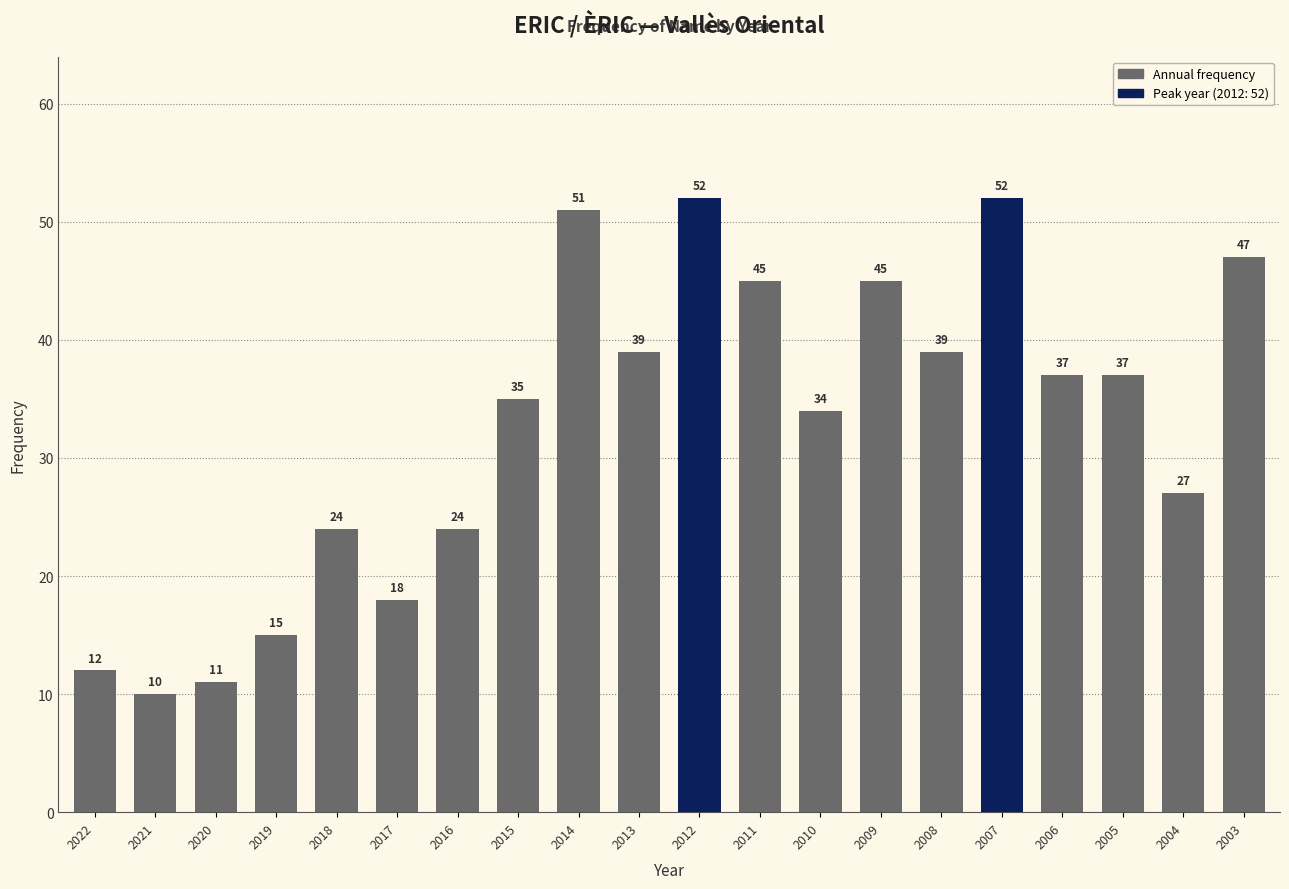

What is the difference between the values at 2018 and 2019?

9